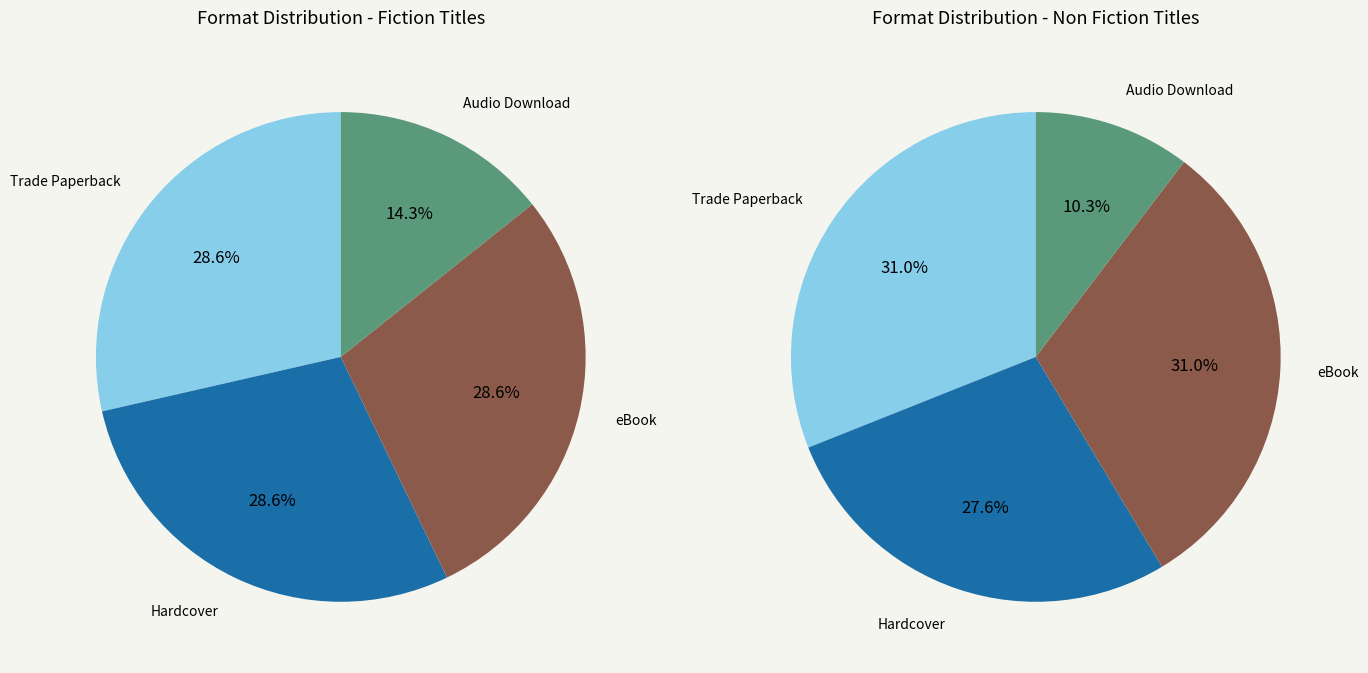

The eBook slice represents 18% of the pie. True or false?

False